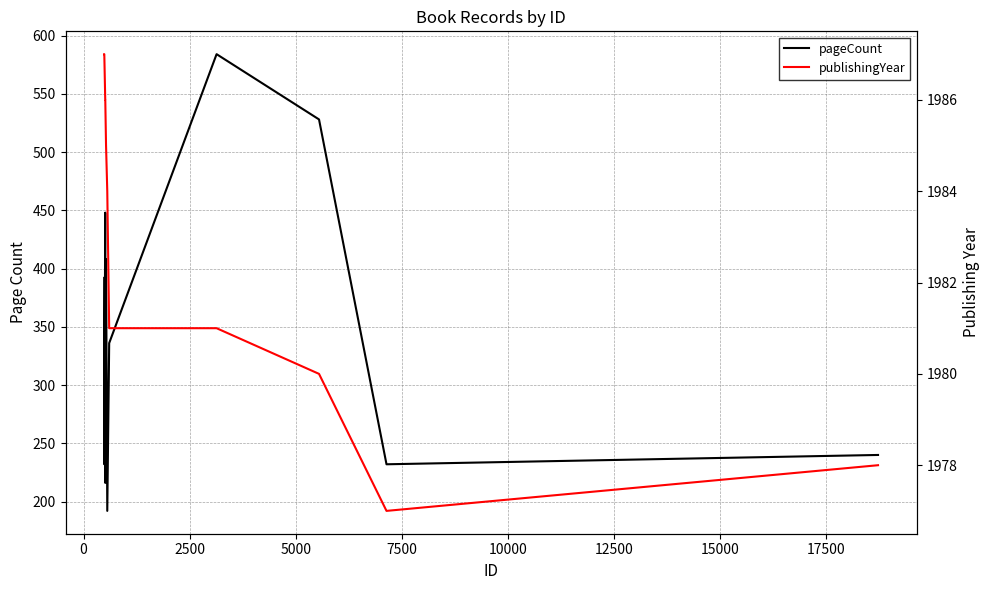

What is the smallest value displayed?

192